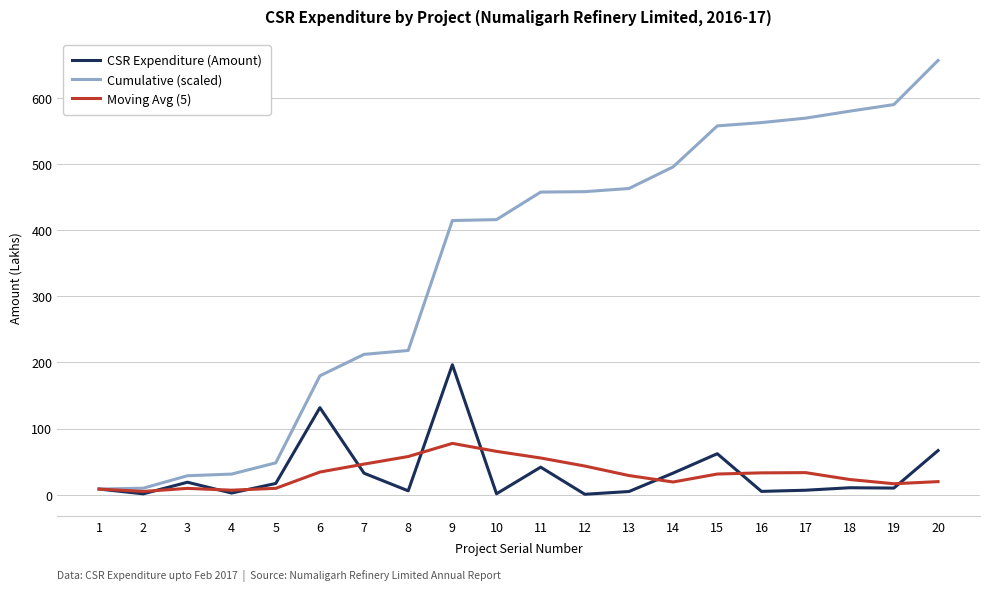

At which category is the sum across all series the highest?

20